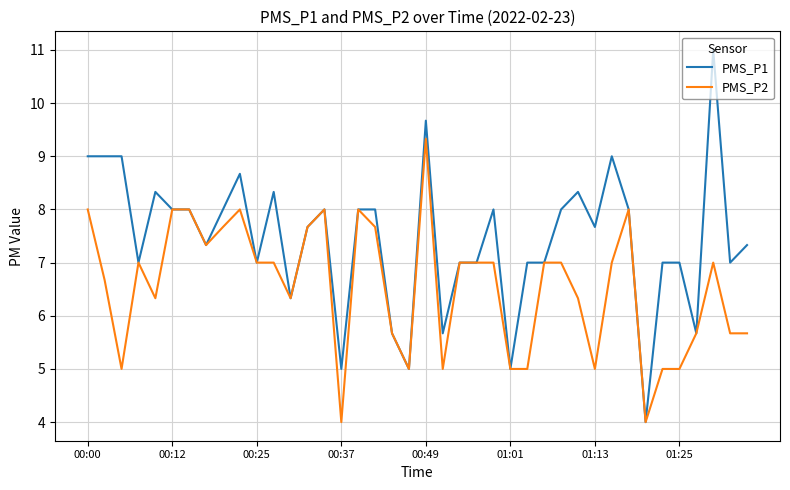

What is the lowest value of the PMS_P2 series?

4.0